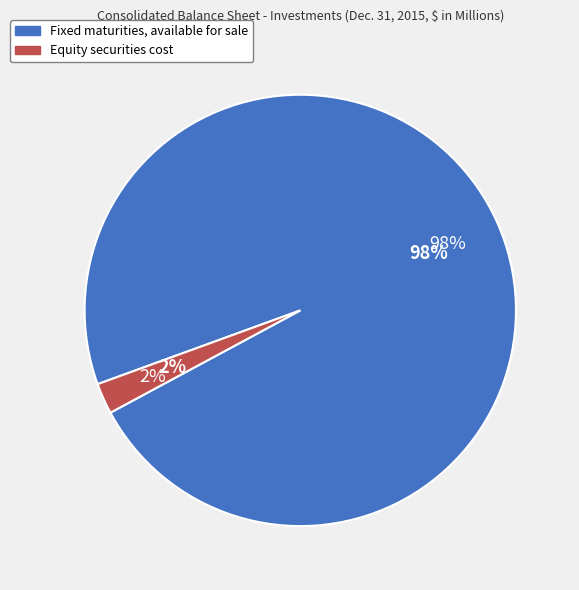

To the nearest percent, what portion does Fixed maturities, available for sale represent?

98%